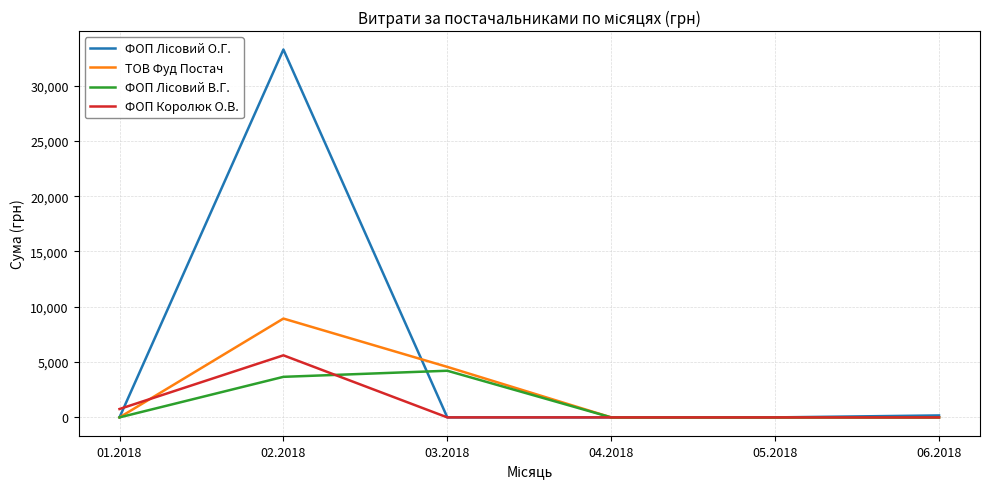

True or false: ФОП Королюк О.В. has more than 0 points higher than both neighbors.

True